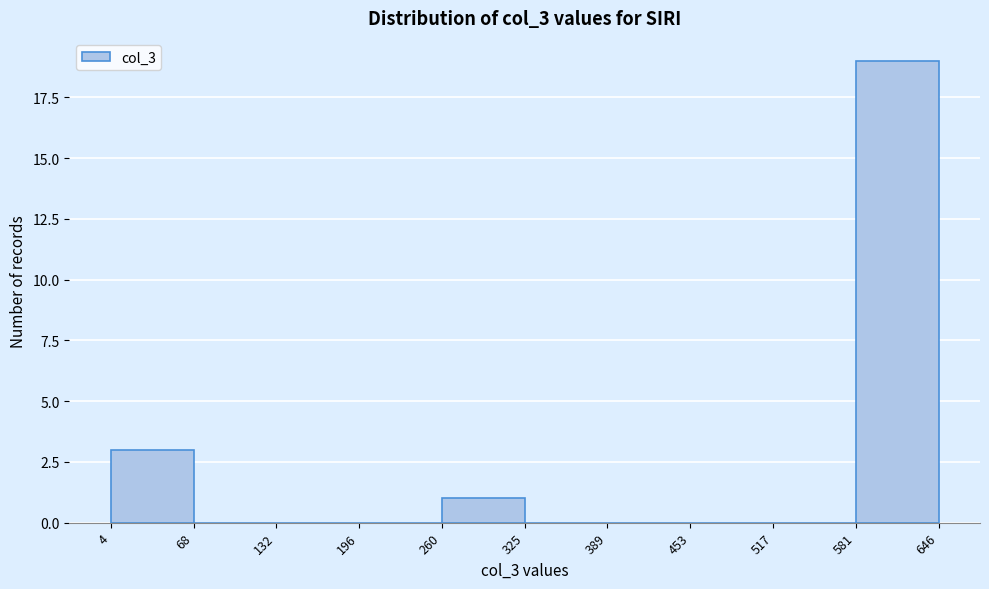

Reading left to right, transcribe this chart: for each bar, give the range it covers on the x-axis and its height. The values are not printed on the chart, so give them approximately, as read against the axis.

4 to 68: 3
68 to 132: 0
132 to 196: 0
196 to 260: 0
260 to 325: 1
325 to 389: 0
389 to 453: 0
453 to 517: 0
517 to 581: 0
581 to 646: 19